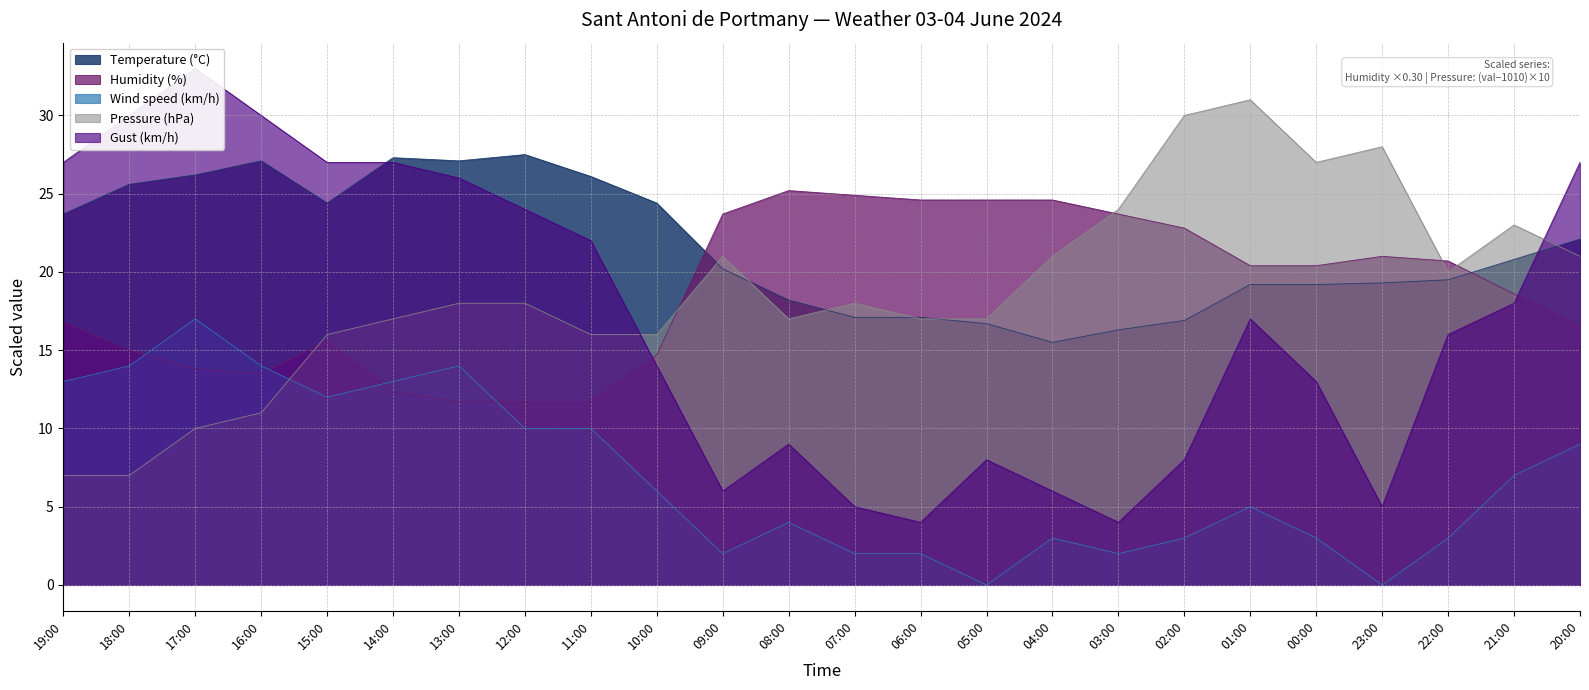

At which label is Temperature (°C) closest to 21?

21:00